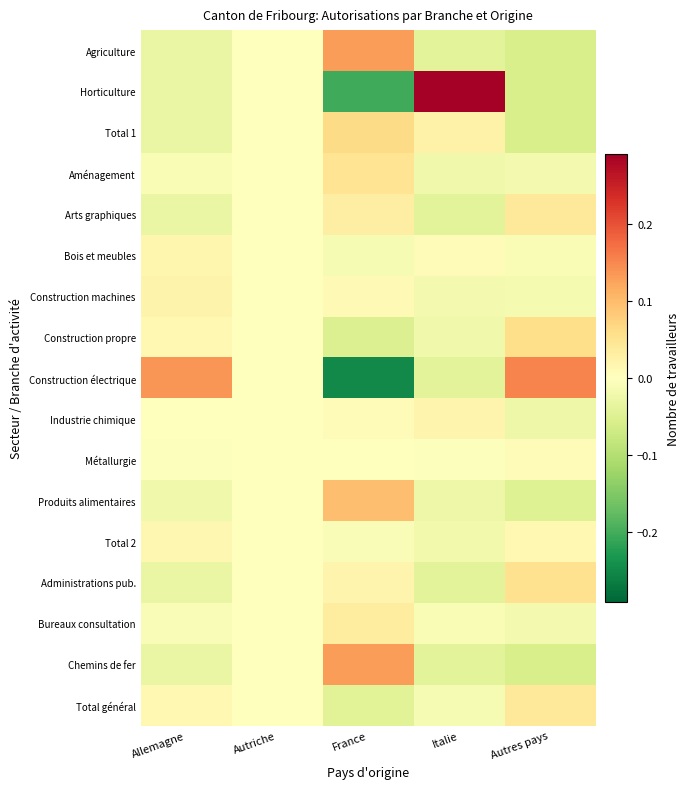

Which label corresponds to the smallest value in the chart?

France